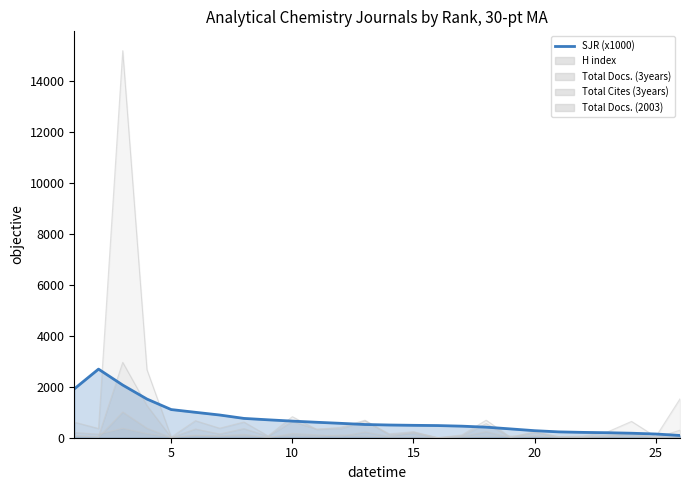

Rank the categories by Total Docs. (3years) value from highest to lowest.

3, 26, 4, 18, 13, 10, 24, 8, 12, 6, 11, 15, 20, 23, 14, 7, 17, 1, 22, 9, 2, 21, 25, 19, 5, 16